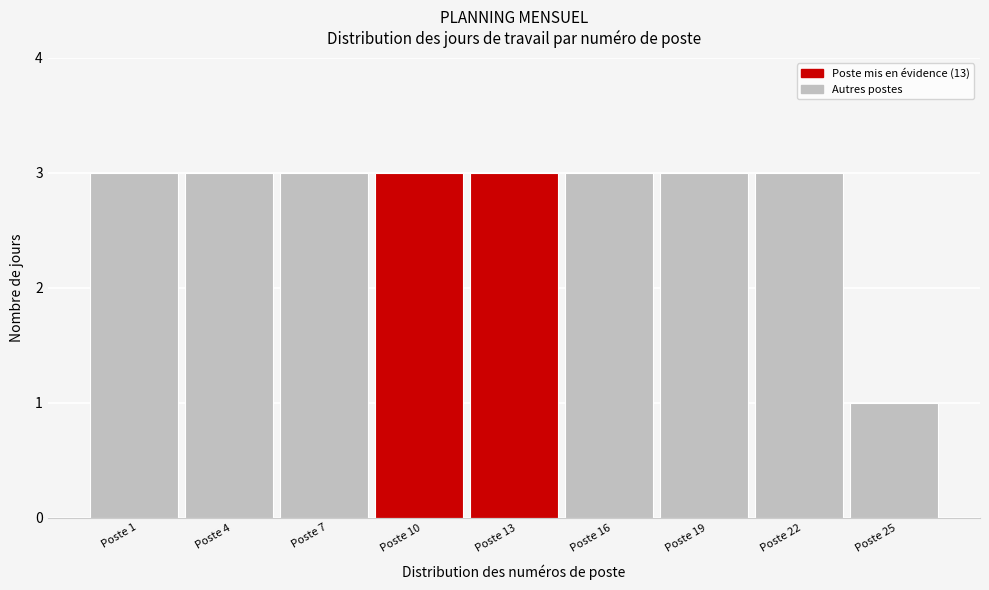

Reading right to left, list all the values displayed in this chart.

1	3	3	3	3	3	3	3	3